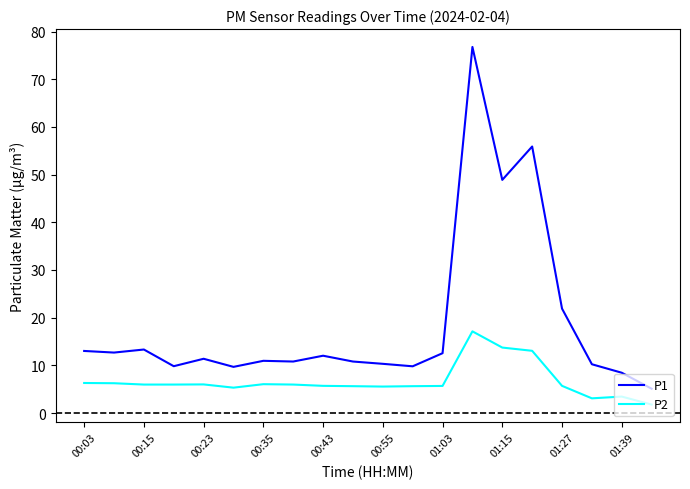

Which series has the widest spread of values?

P1